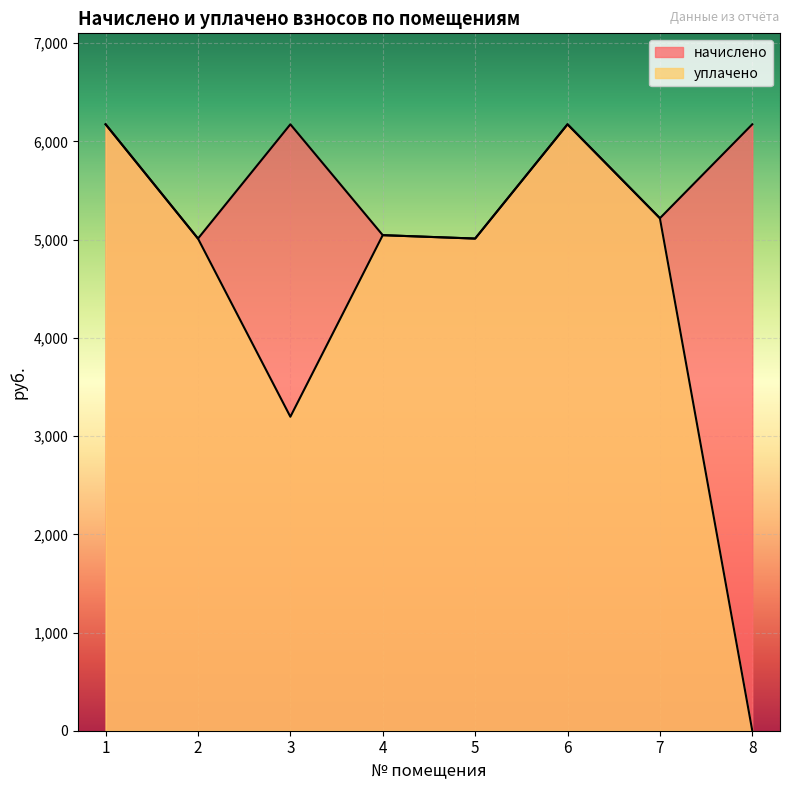

Which series has the widest spread of values?

уплачено